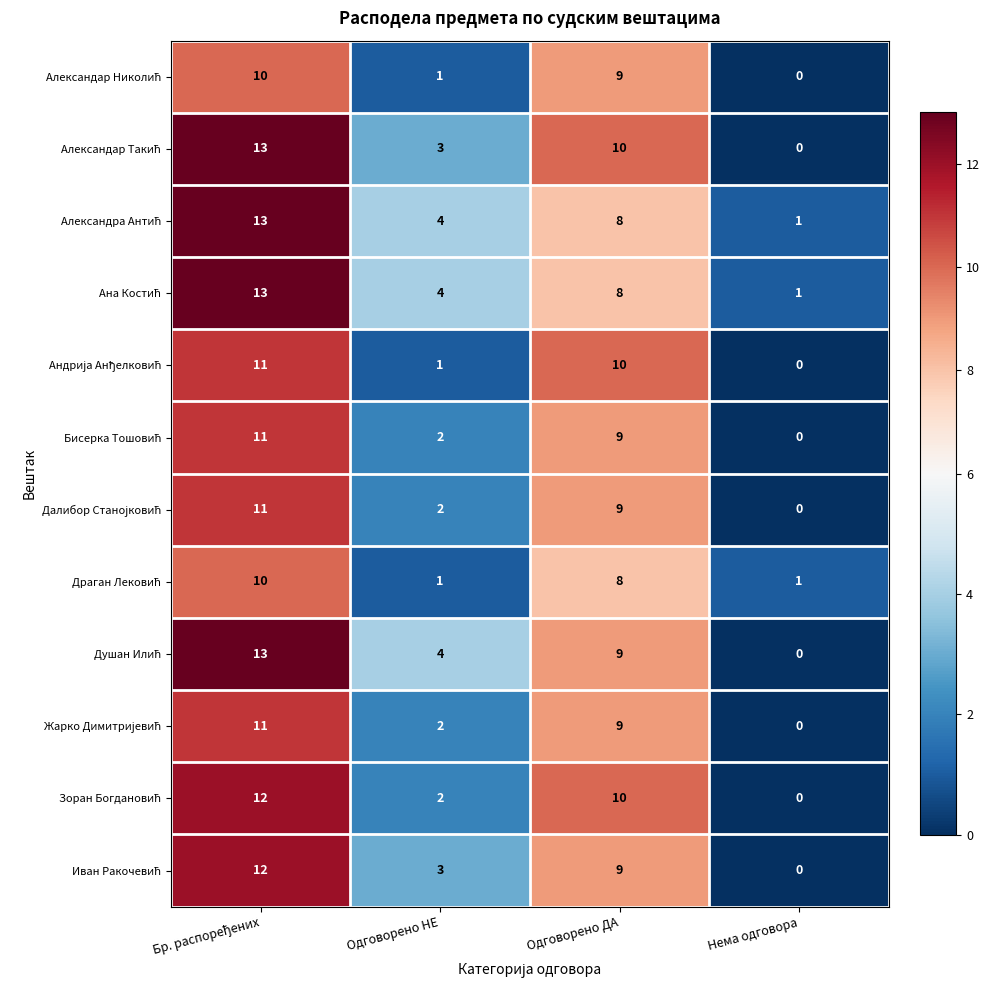

Which category has the lowest value across all series?

Нема одговора